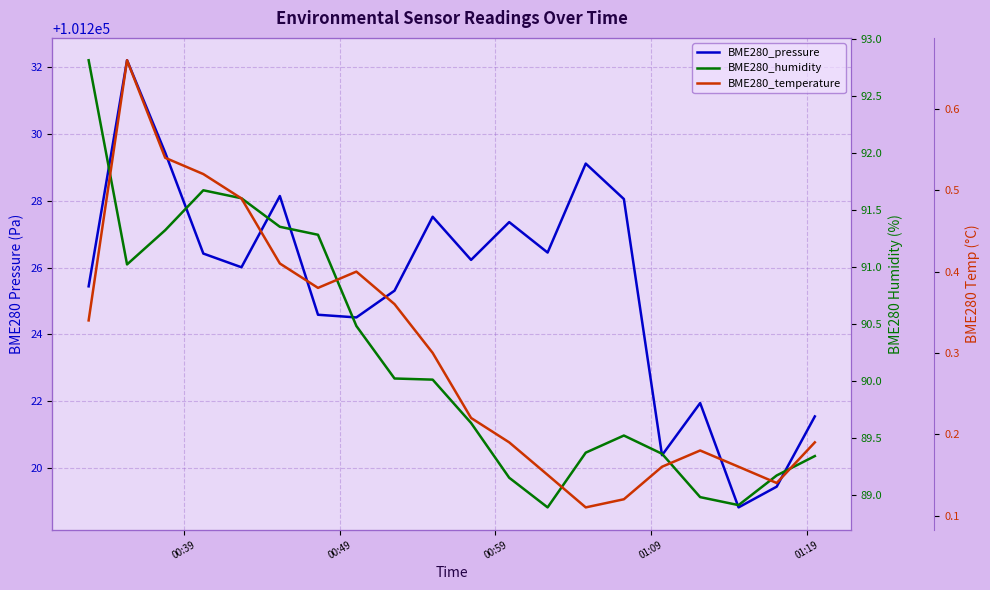

What is the sum of all BME280_humidity values?

1803.9